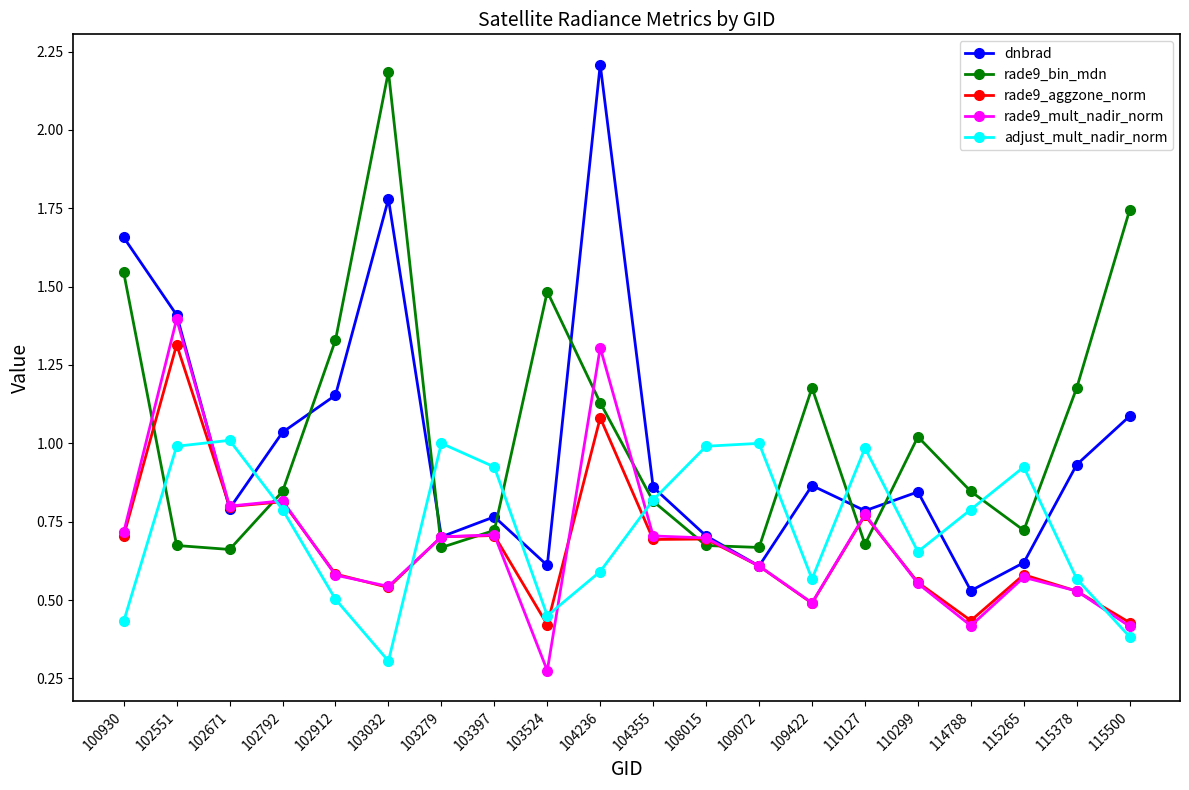

What is the maximum value for dnbrad?

2.2